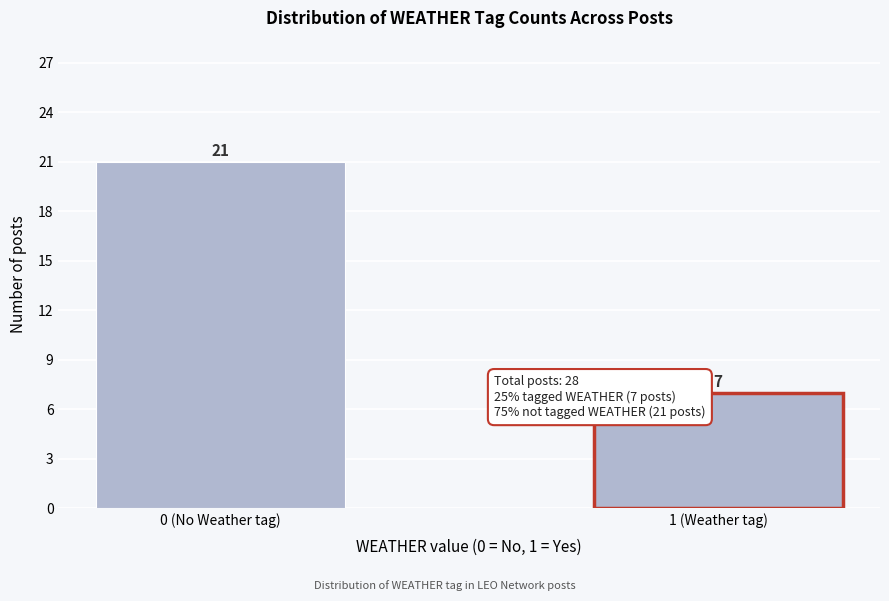

Reading right to left, what are all the values shown in this chart?

1 (Weather tag)=7	0 (No Weather tag)=21